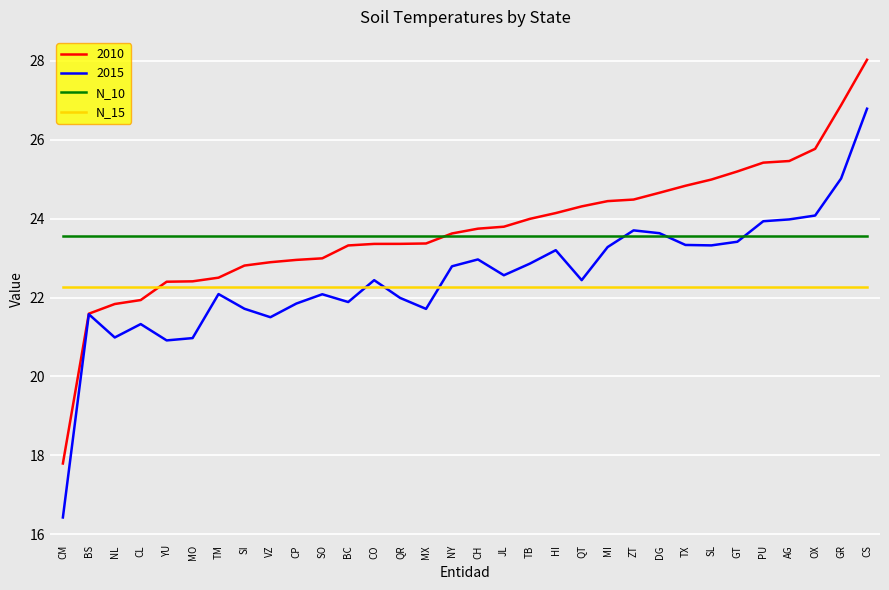

What value does the 2015 series have at TM?

22.1